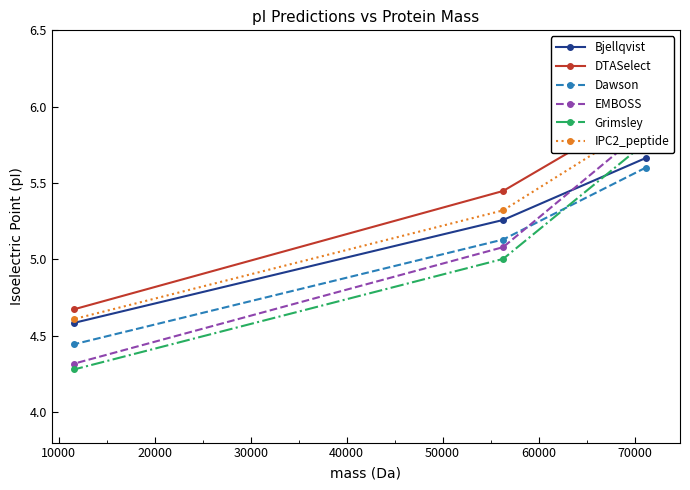

What is the sum of all DTASelect values?

16.1